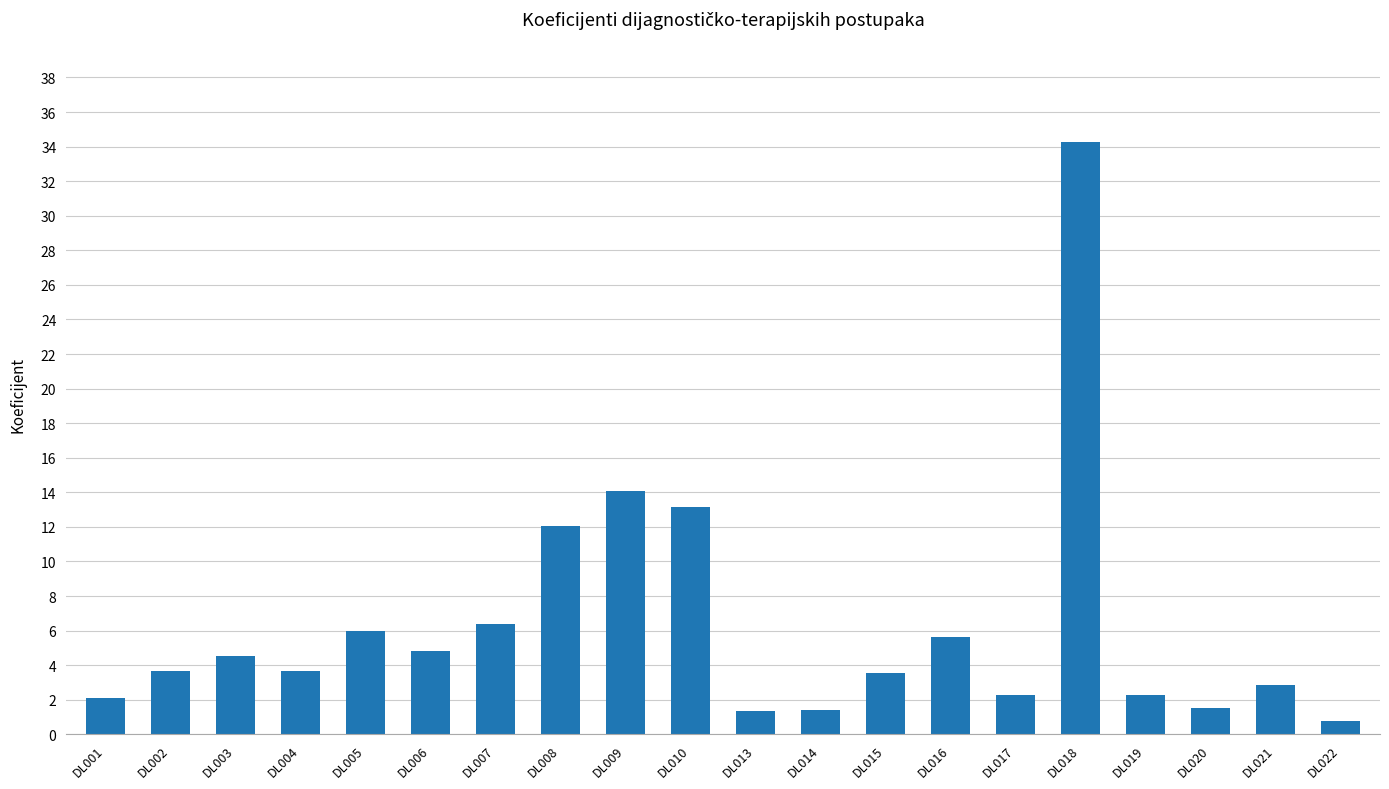

At which category does the chart reach its peak across all series?

DL018